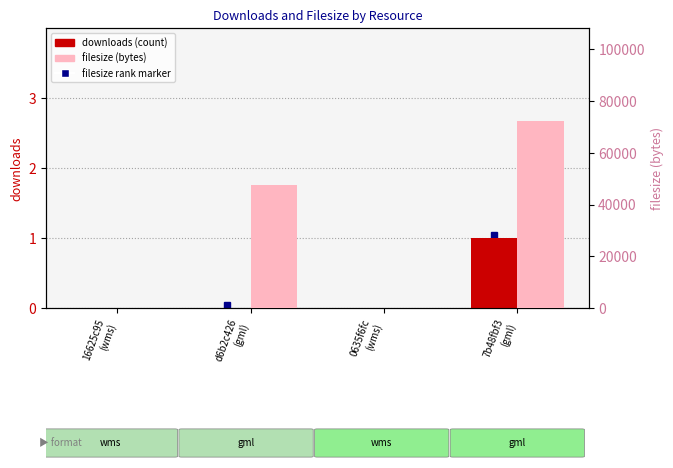

What is the spread (max minus min) of values at d6b2c426
(gml)?

47495